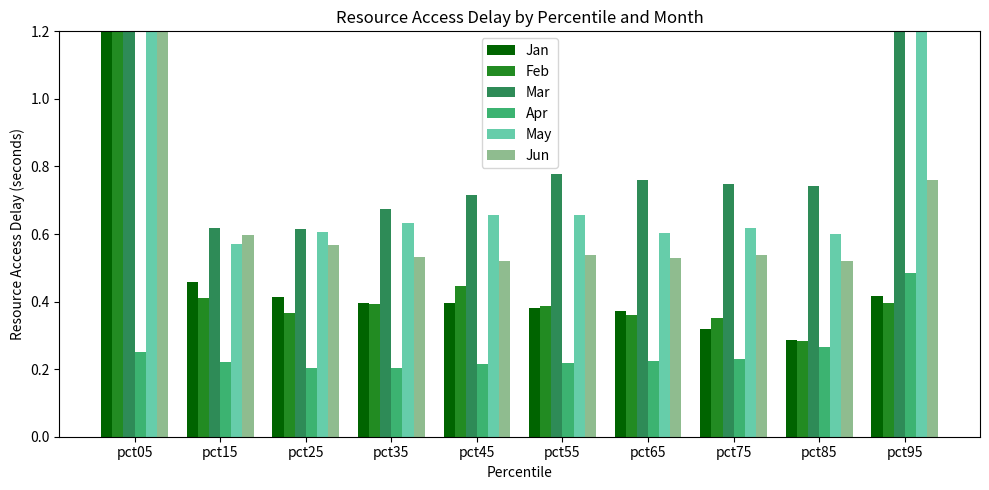

Reading left to right, what are all the values shown in this chart?

Jan: 1.5	0.5	0.4	0.4	0.4	0.4	0.4	0.3	0.3	0.4
Feb: 2.7	0.4	0.4	0.4	0.4	0.4	0.4	0.4	0.3	0.4
Mar: 4.0	0.6	0.6	0.7	0.7	0.8	0.8	0.7	0.7	1.2
Apr: 0.3	0.2	0.2	0.2	0.2	0.2	0.2	0.2	0.3	0.5
May: 1.2	0.6	0.6	0.6	0.7	0.7	0.6	0.6	0.6	1.3
Jun: 1.5	0.6	0.6	0.5	0.5	0.5	0.5	0.5	0.5	0.8